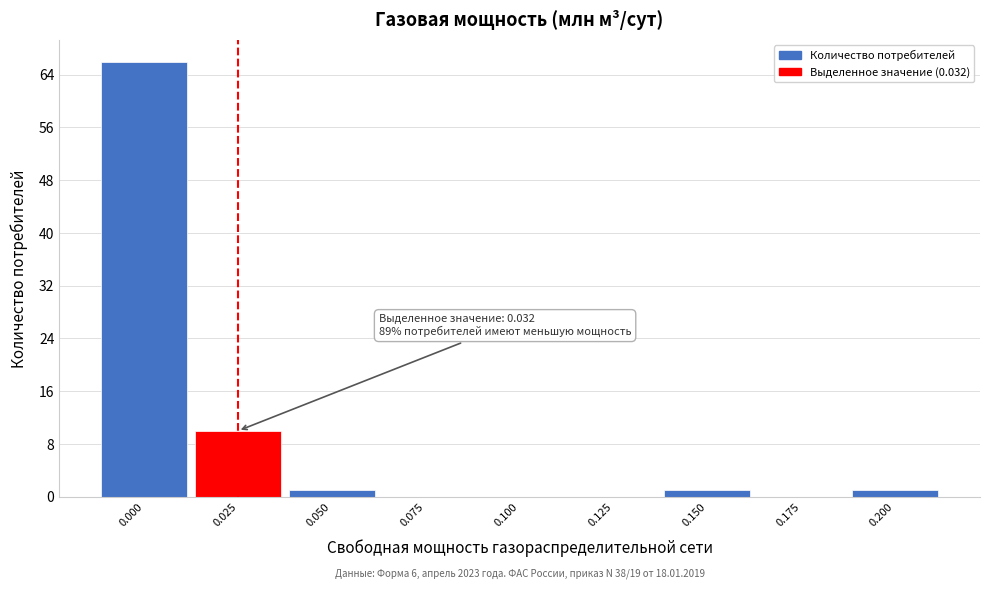

Reading left to right, list all the values displayed in this chart.

0.000=66	0.025=10	0.050=1	0.075=0	0.100=0	0.125=0	0.150=1	0.175=0	0.200=1